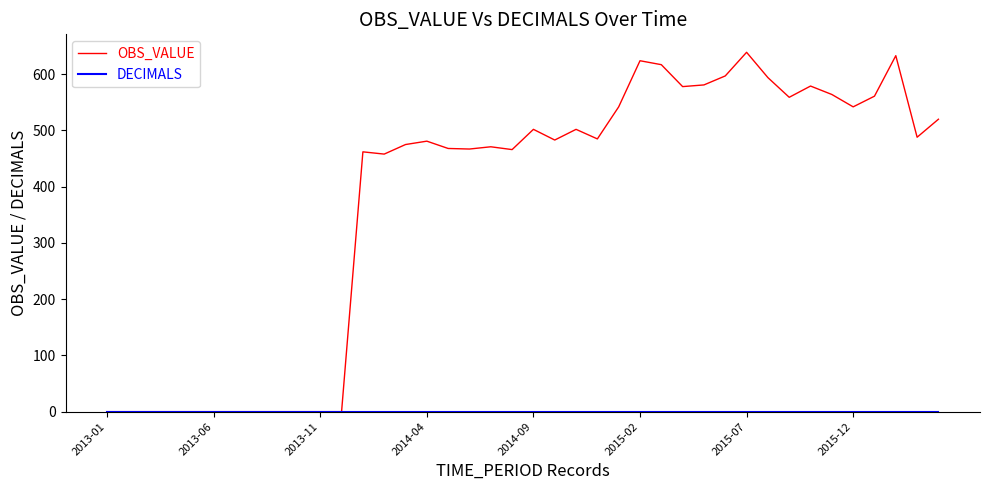

Which series has the widest spread of values?

OBS_VALUE